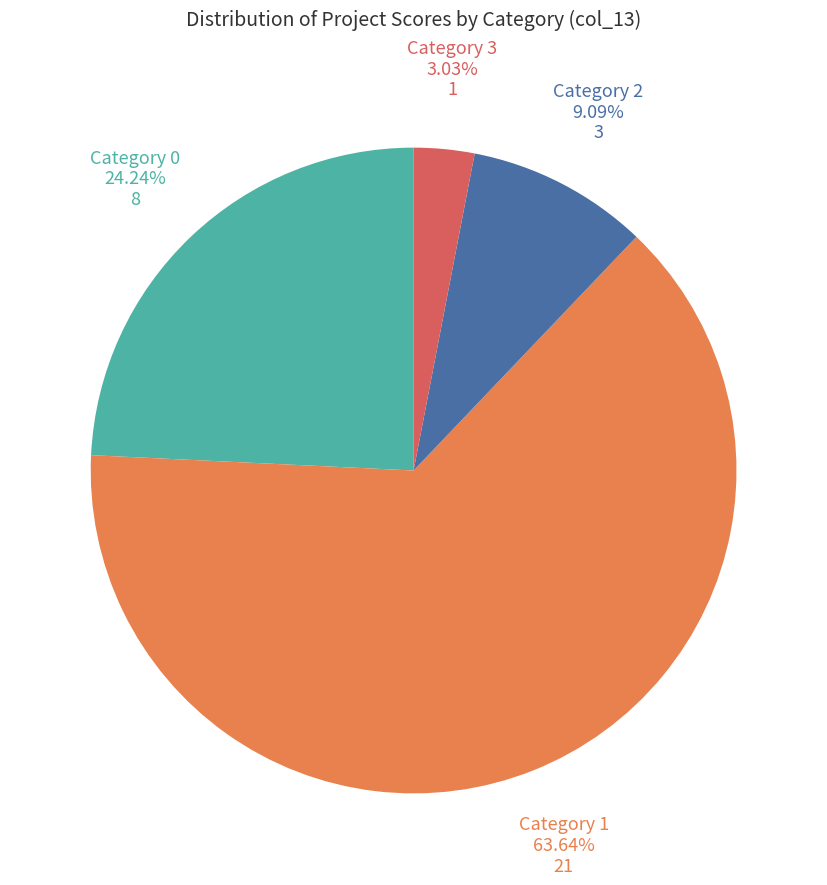

Is the sum of Category 1 and Category 2 greater than half?

Yes